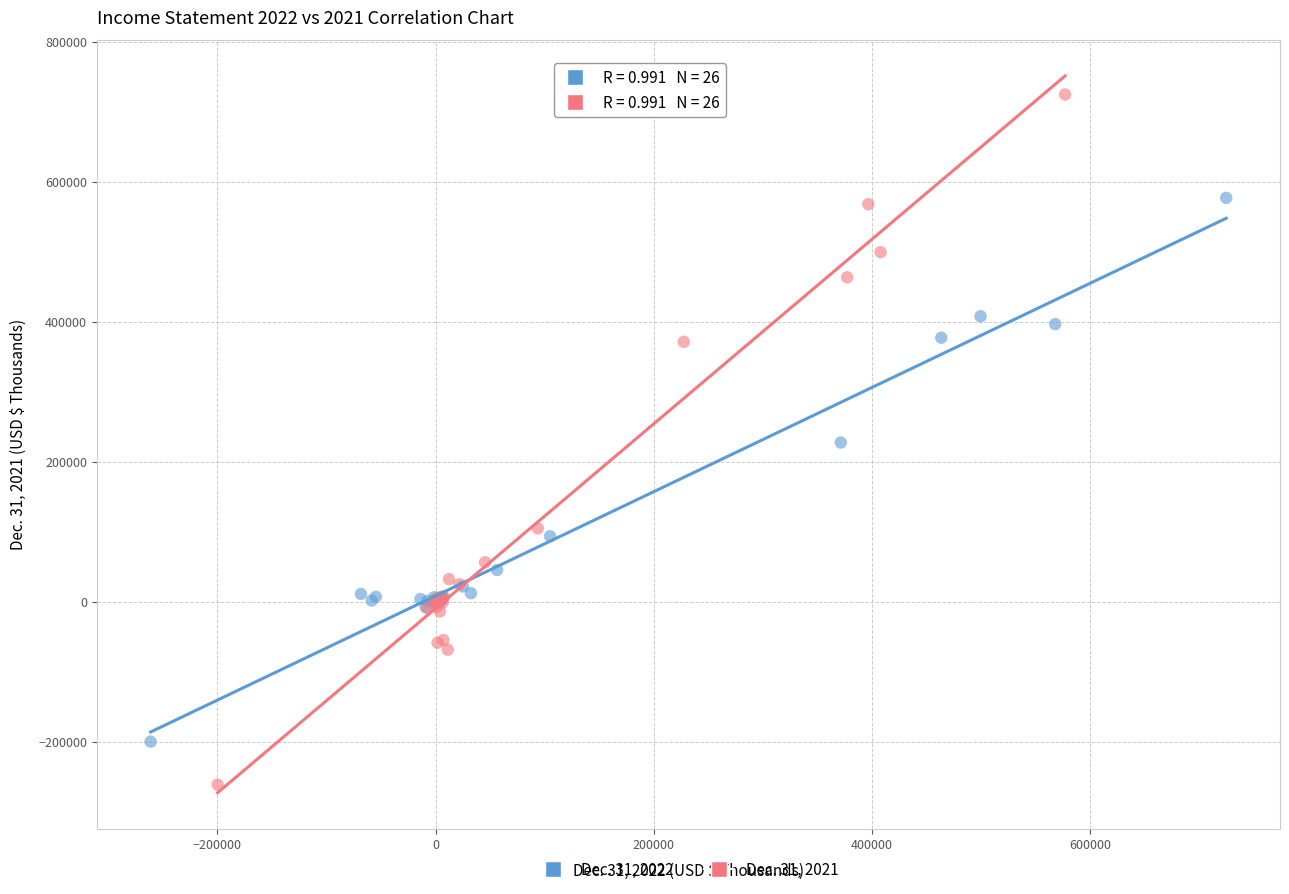

What are all the series names shown in the legend?

Dec. 31, 2022, Dec. 31, 2021